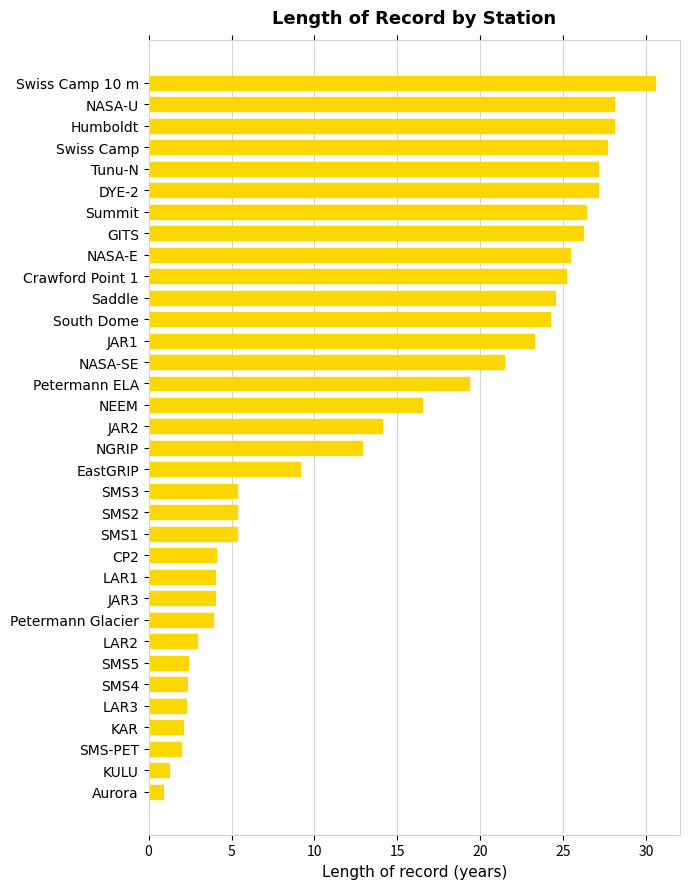

True or false: the data shows 48.1 at Swiss Camp 10 m.

False